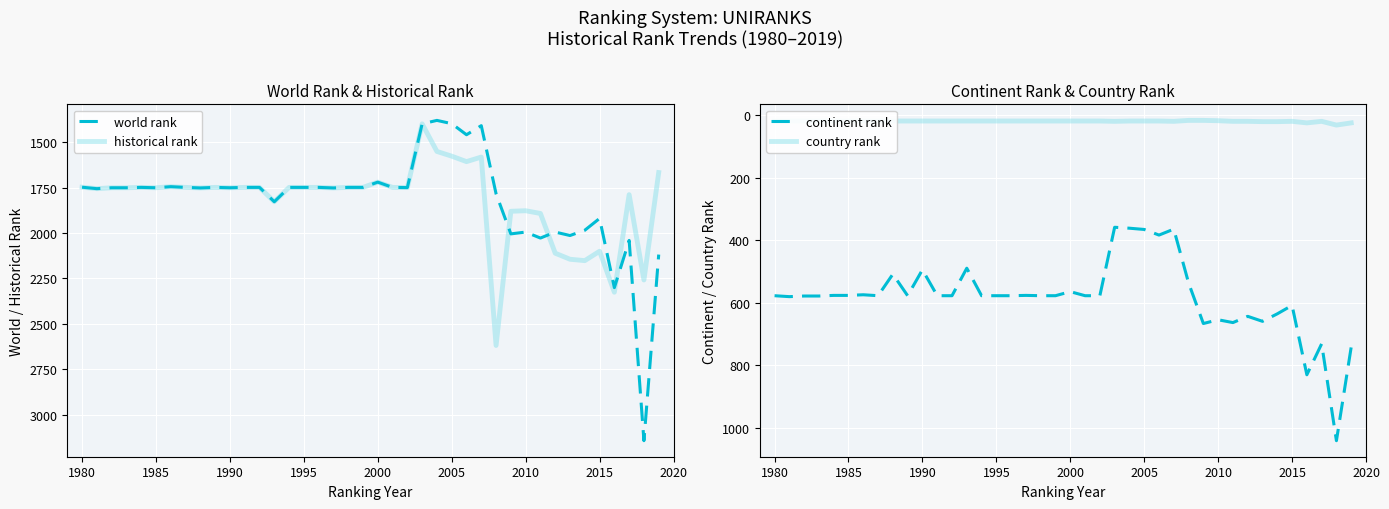

Which series has the largest total across all categories?

historical rank